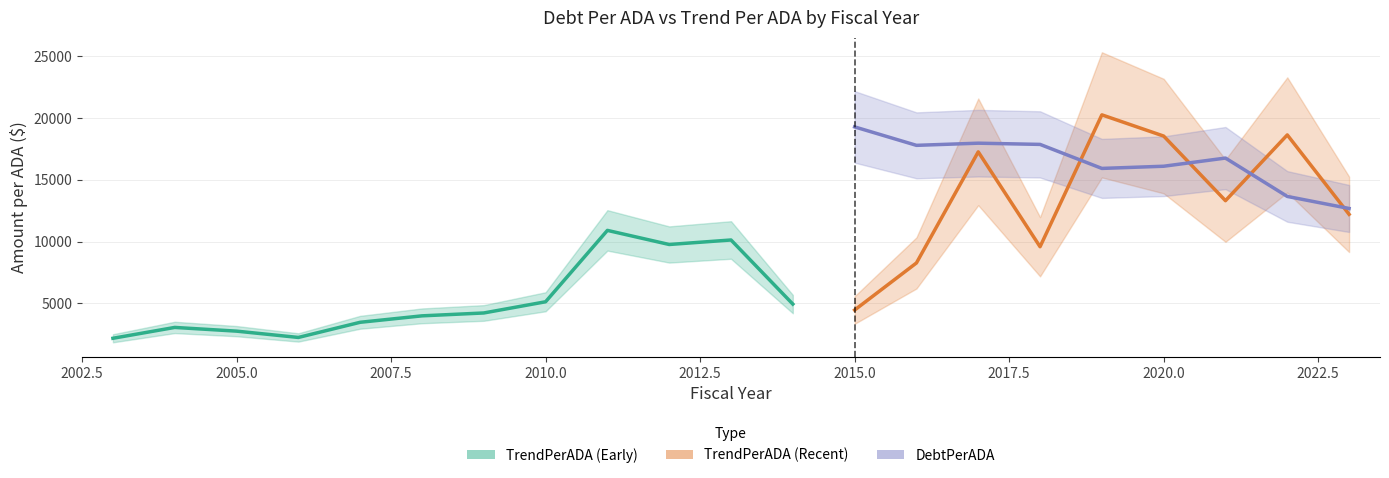

What is the total value across all series at 2019?

36170.5